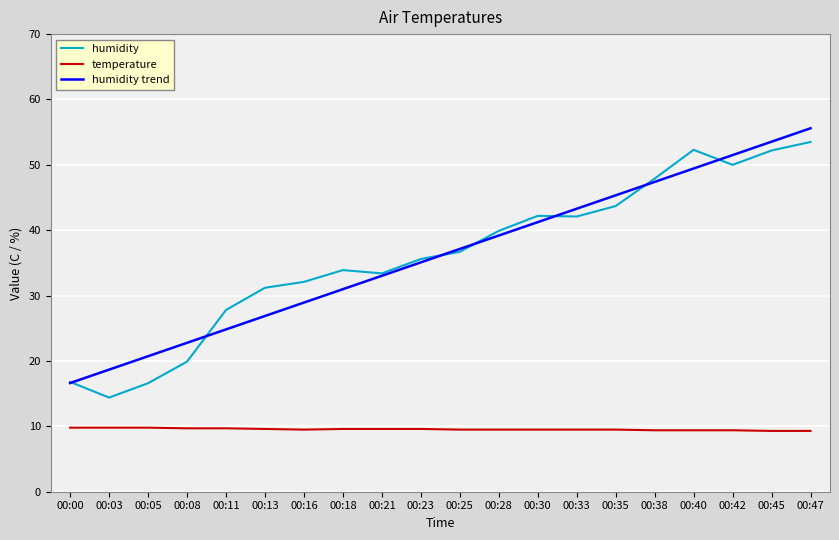

Rank the categories by humidity trend value from lowest to highest.

00:00, 00:03, 00:05, 00:08, 00:11, 00:13, 00:16, 00:18, 00:21, 00:23, 00:25, 00:28, 00:30, 00:33, 00:35, 00:38, 00:40, 00:42, 00:45, 00:47